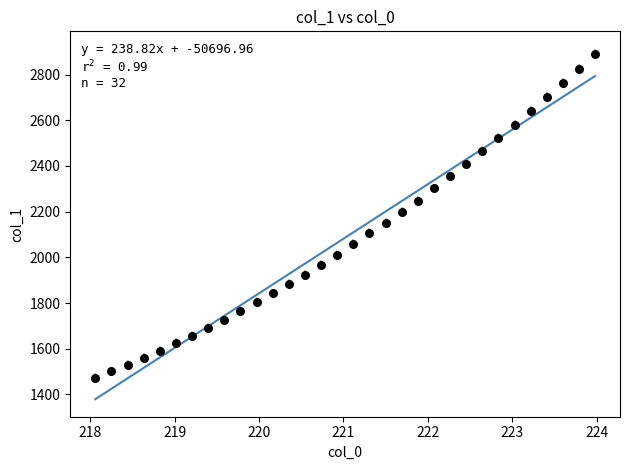

What is the range of Y values (max minus min)?

1419.1